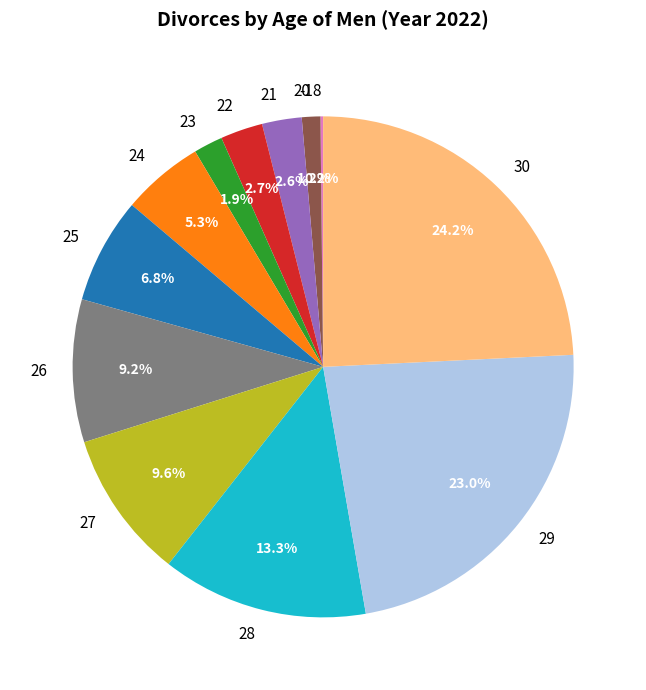

What percentage is the 29 slice, to the nearest percent?

23%